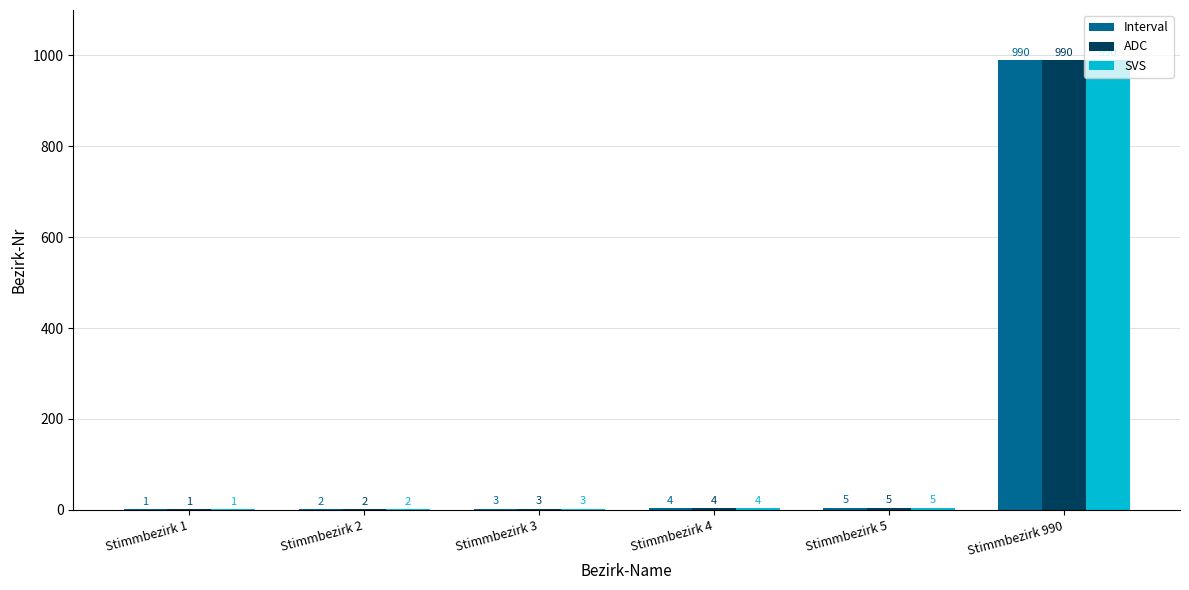

What is the maximum value for Interval?

990